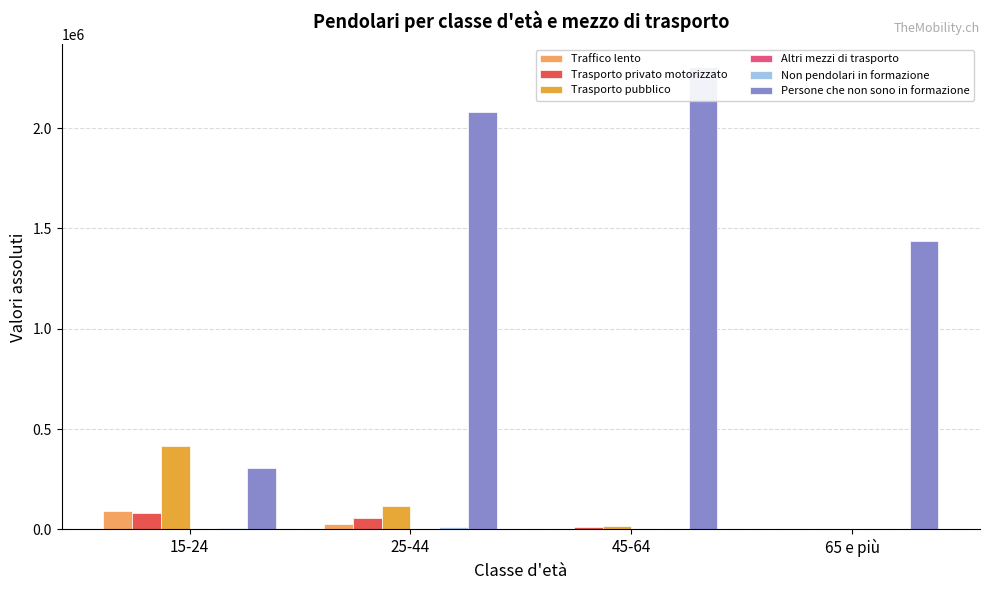

Read the Traffico lento value at 65 e più.

629.6